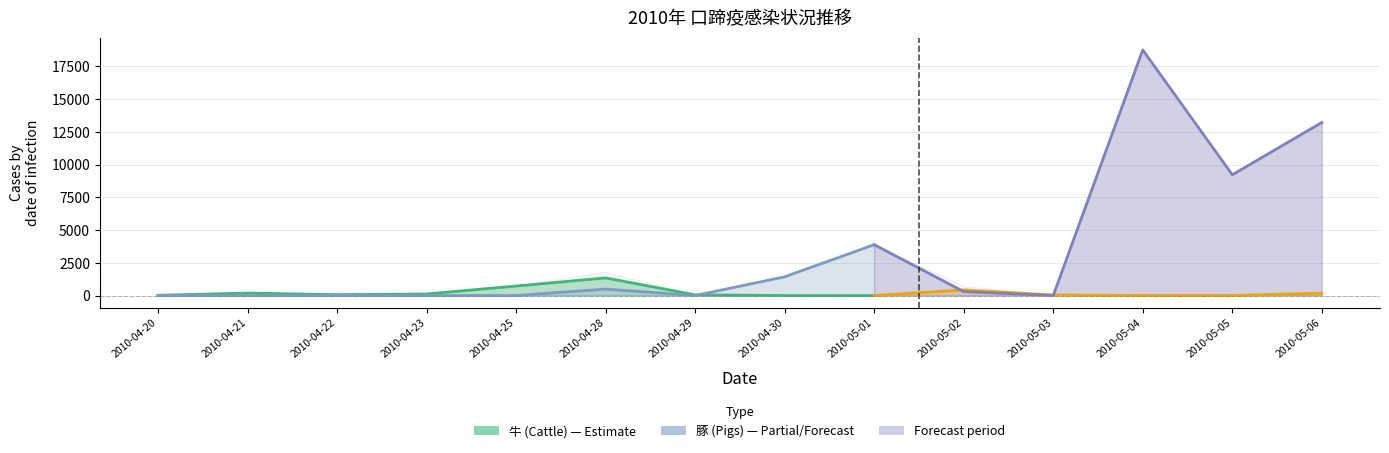

Count the values in the range 0 to 490.

7